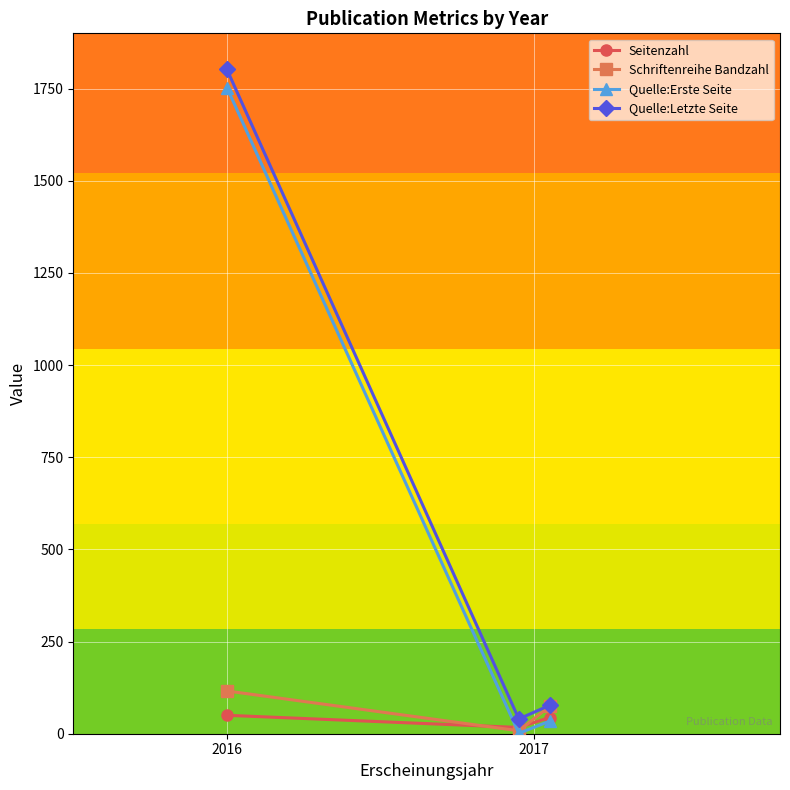

What is the value of the Quelle:Erste Seite point at the 1st from the left?

1753